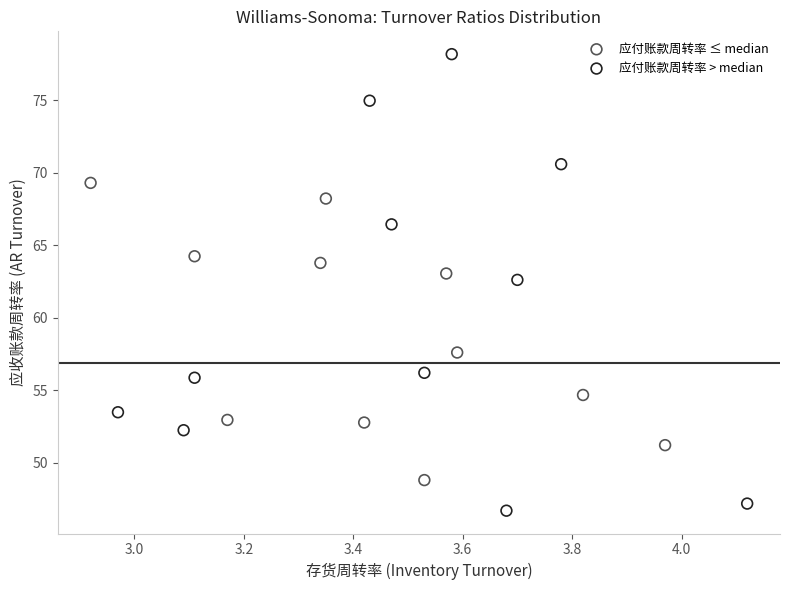

Which series contains the highest Y value?

应付账款周转率 > median